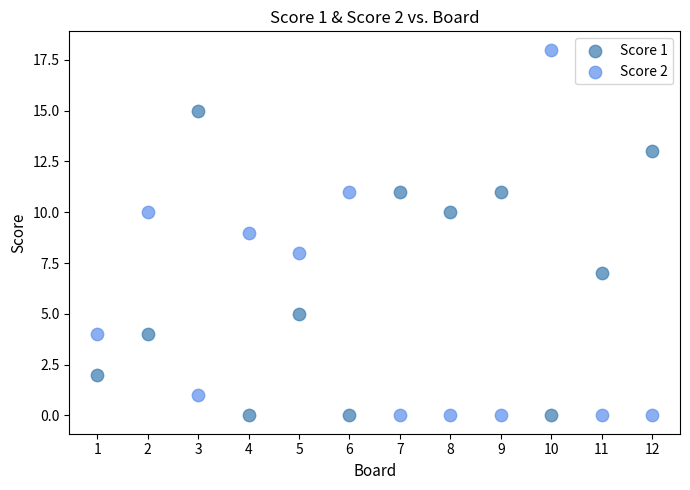

Across all data points, what is the range of Y values (max minus min)?

18